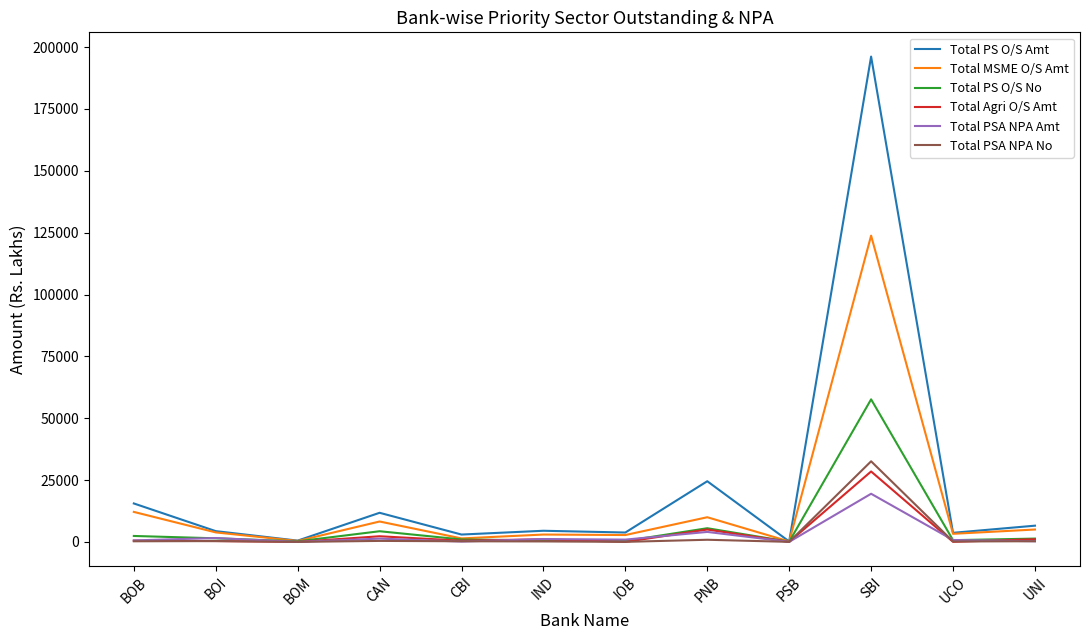

What is the sum of all Total MSME O/S Amt values?

173963.5